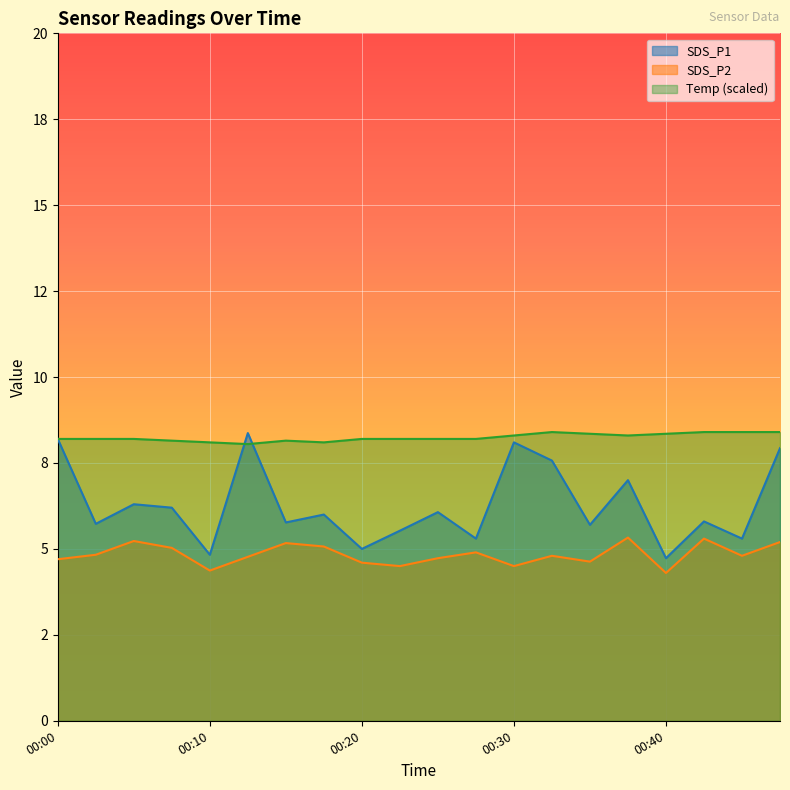

Where is the first local minimum for SDS_P1?

00:03